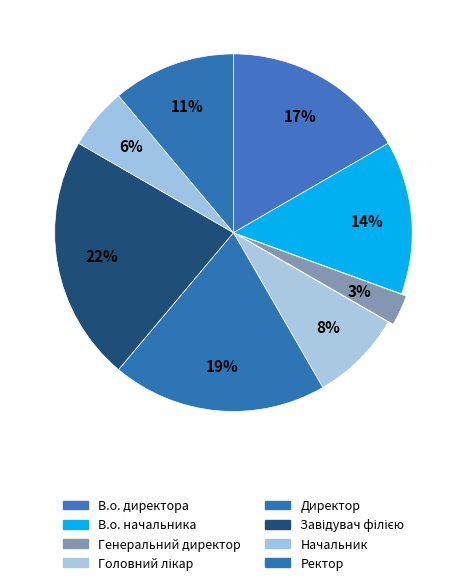

To the nearest percent, what is the combined percentage of Ректор and Начальник?

17%